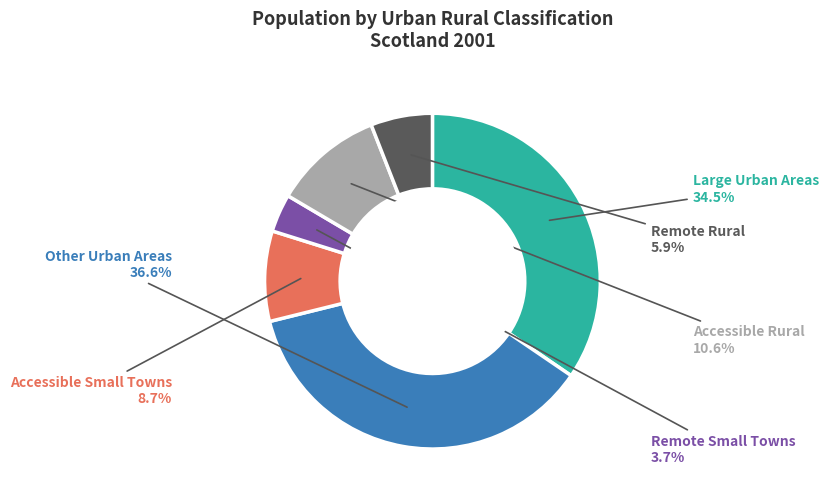

The Other Urban Areas slice represents 37% of the pie. True or false?

True